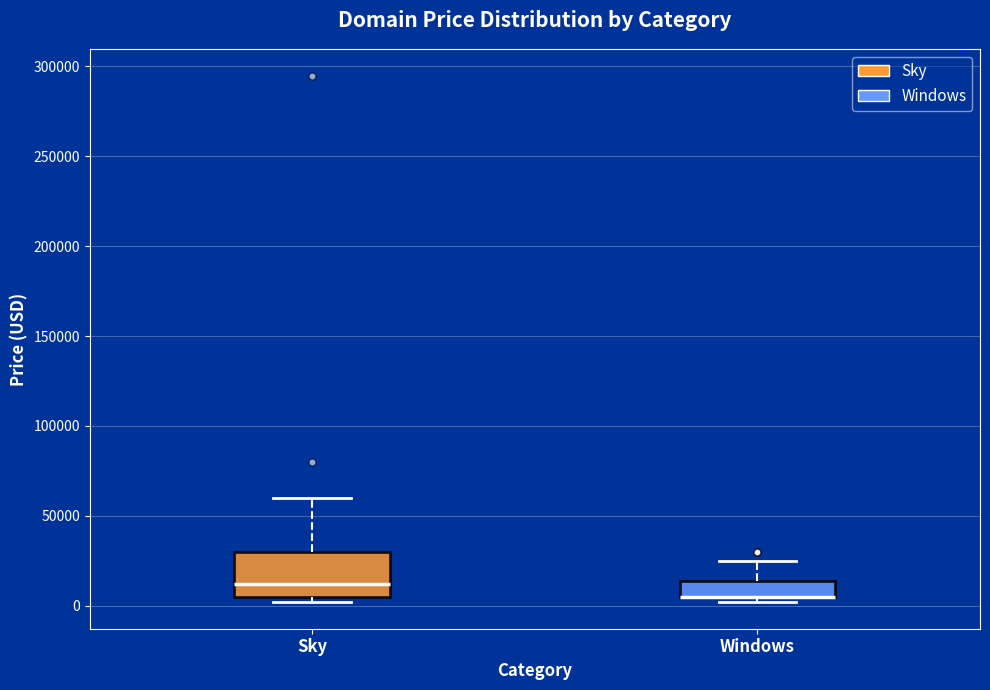

Where is the lower edge of the box for Sky on the y-axis? The values are not printed on the chart, so give them approximately, as read against the axis.

5000